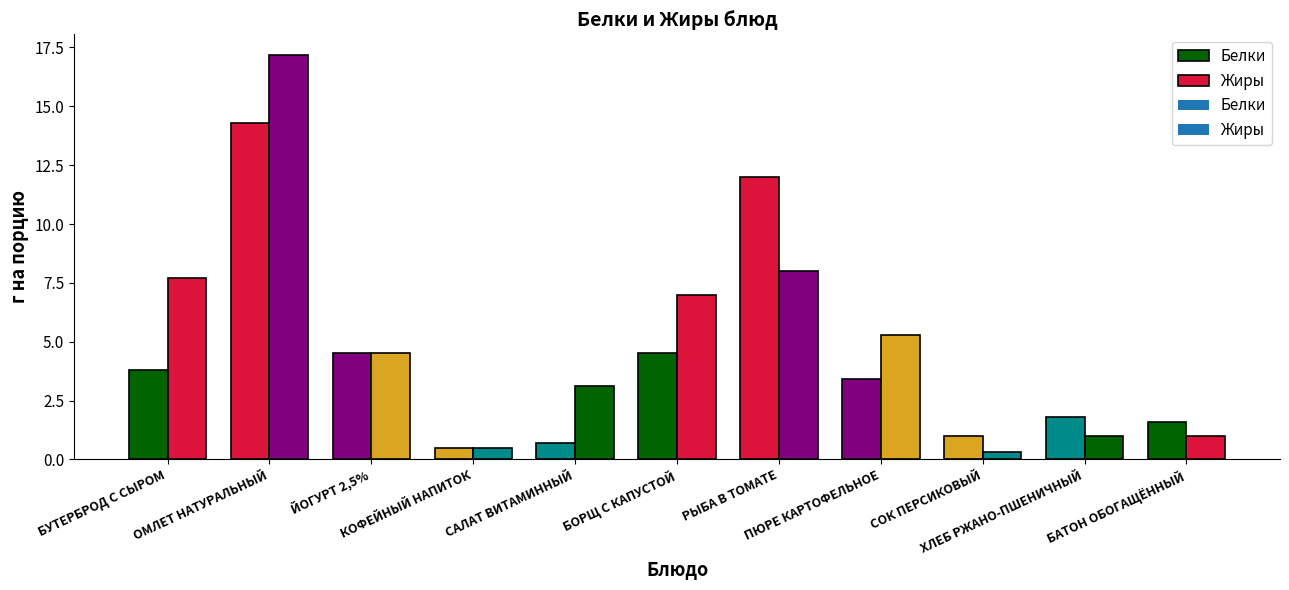

The Жиры series shows 17.2 at Жиры. True or false?

True